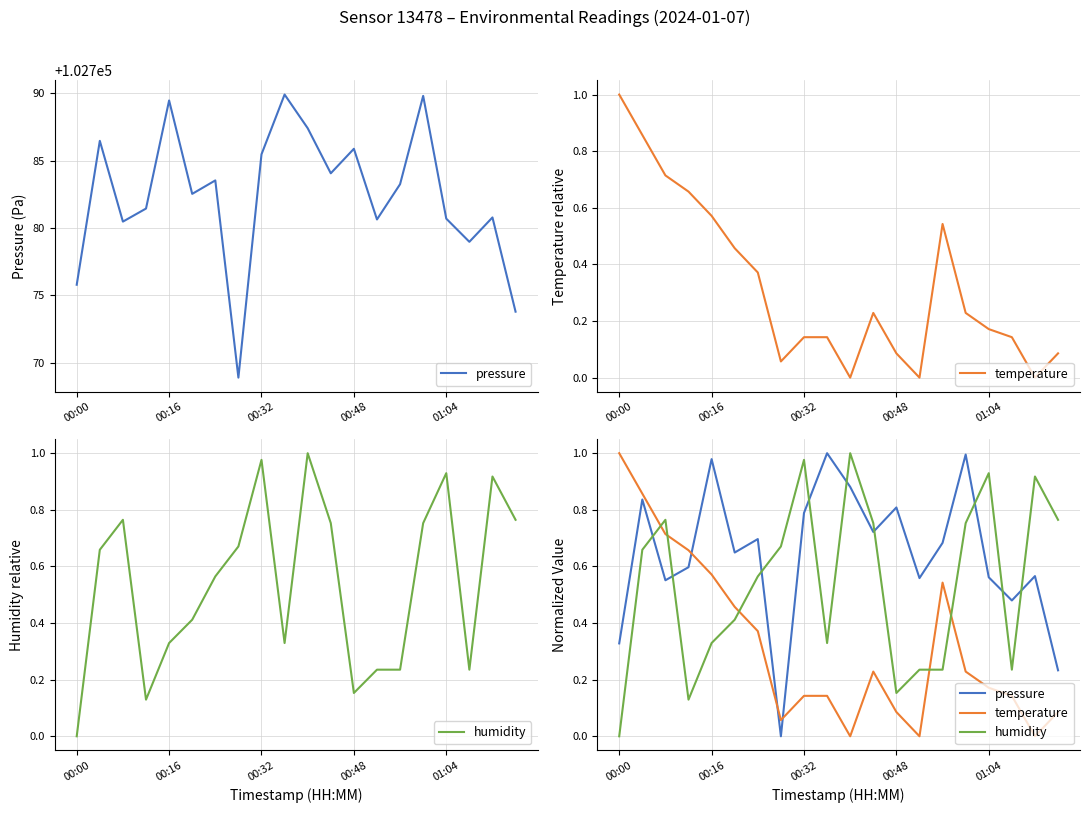

What is the difference between the highest and lowest values at 18?

0.9